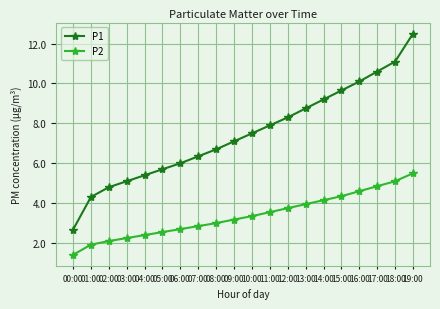

What is the label of the 12th point from the right?

08:00